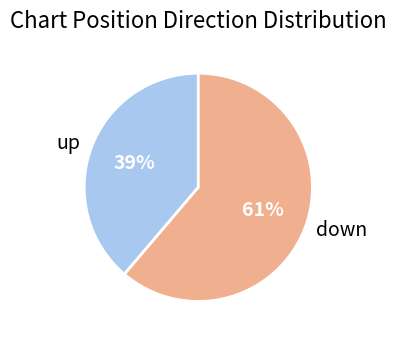

Is the sum of up and down greater than half?

Yes